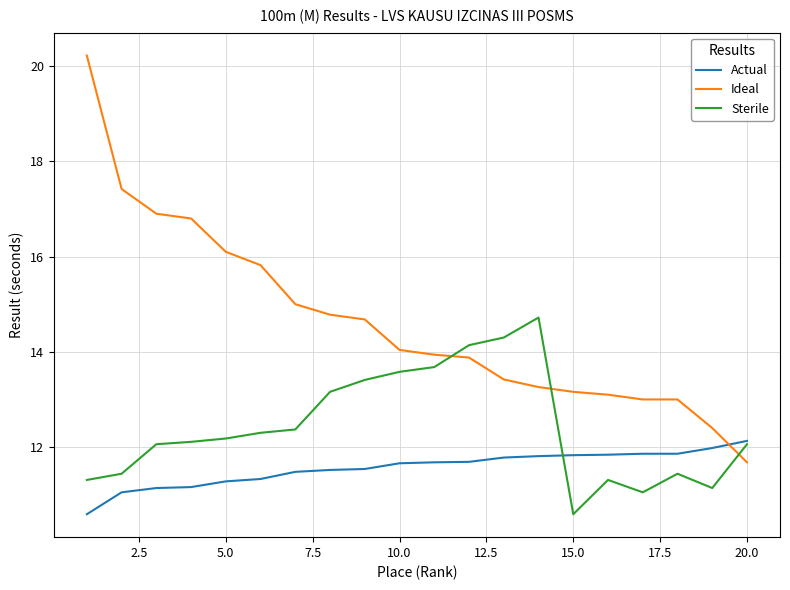

Which series has the largest range (max minus min)?

Ideal